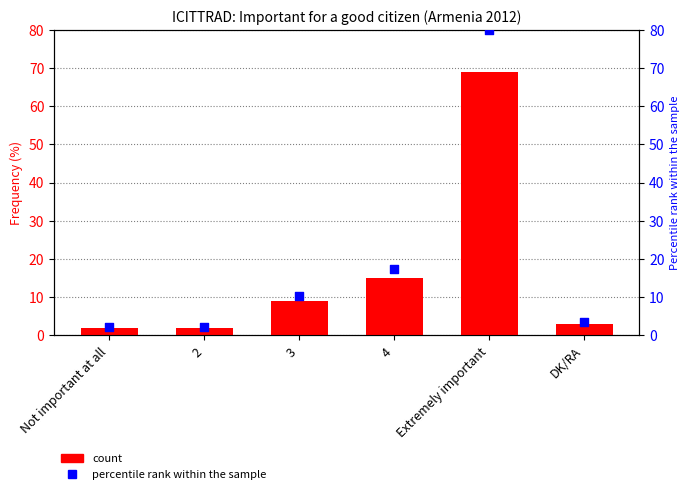

Which series has the widest spread of Y values?

percentile rank within the sample